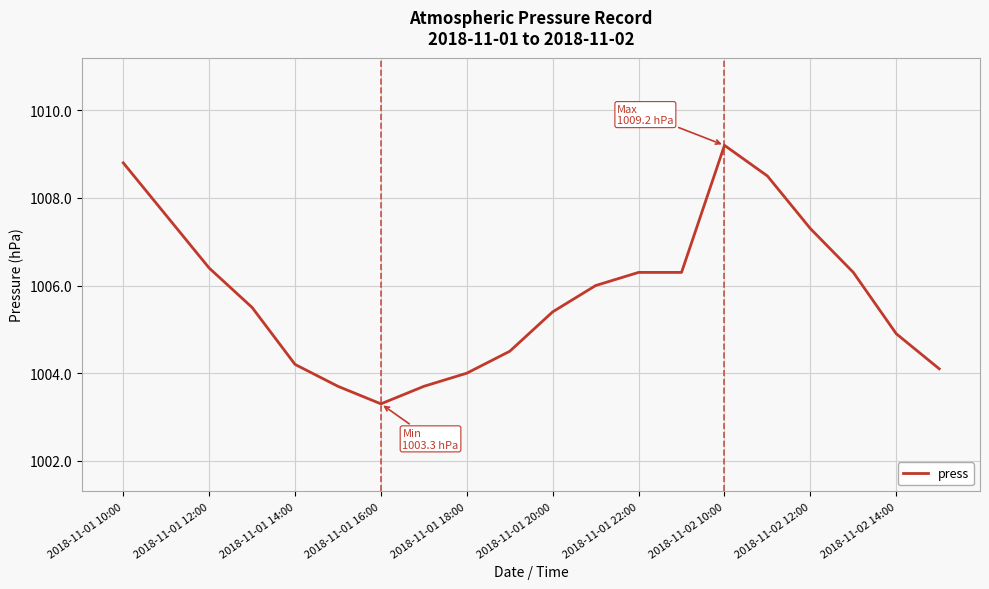

What is the maximum value shown in the chart?

1009.2